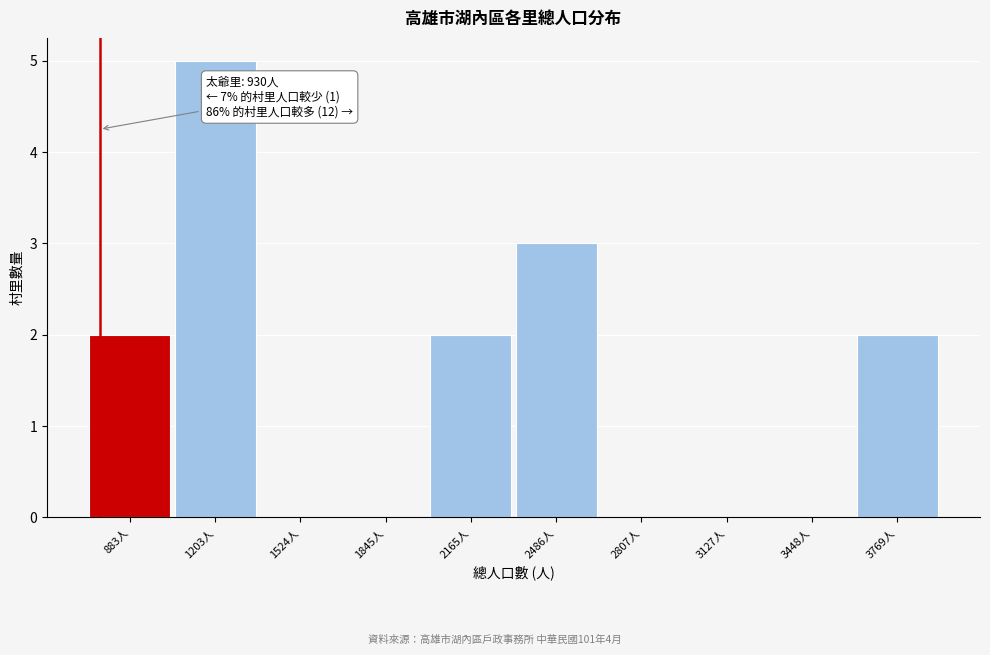

Reading right to left, extract all data points from this chart.

3769人=2	3448人=0	3127人=0	2807人=0	2486人=3	2165人=2	1845人=0	1524人=0	1203人=5	883人=2